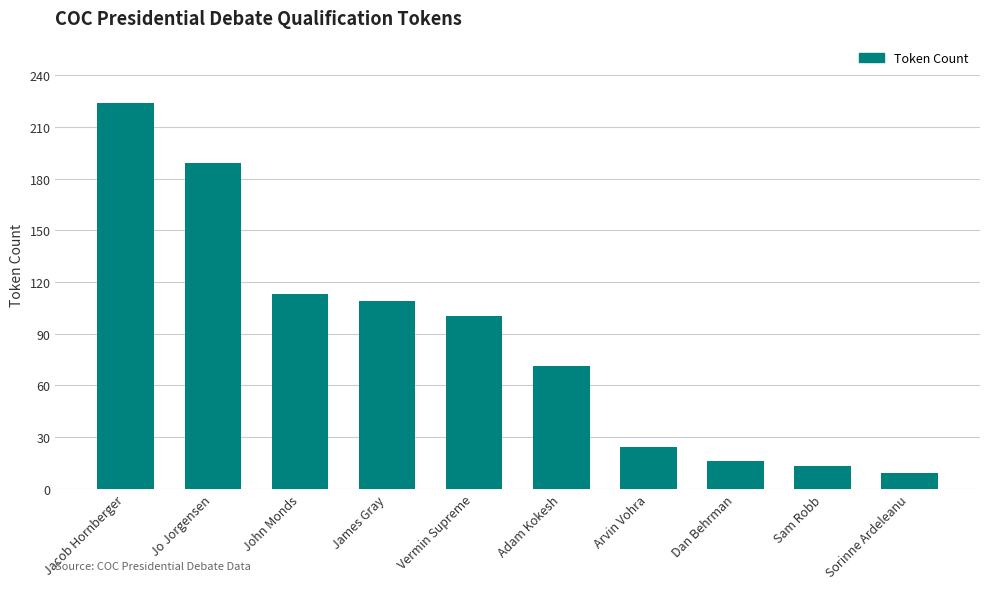

Rank the categories by value from lowest to highest.

Sorinne Ardeleanu, Sam Robb, Dan Behrman, Arvin Vohra, Adam Kokesh, Vermin Supreme, James Gray, John Monds, Jo Jorgensen, Jacob Hornberger